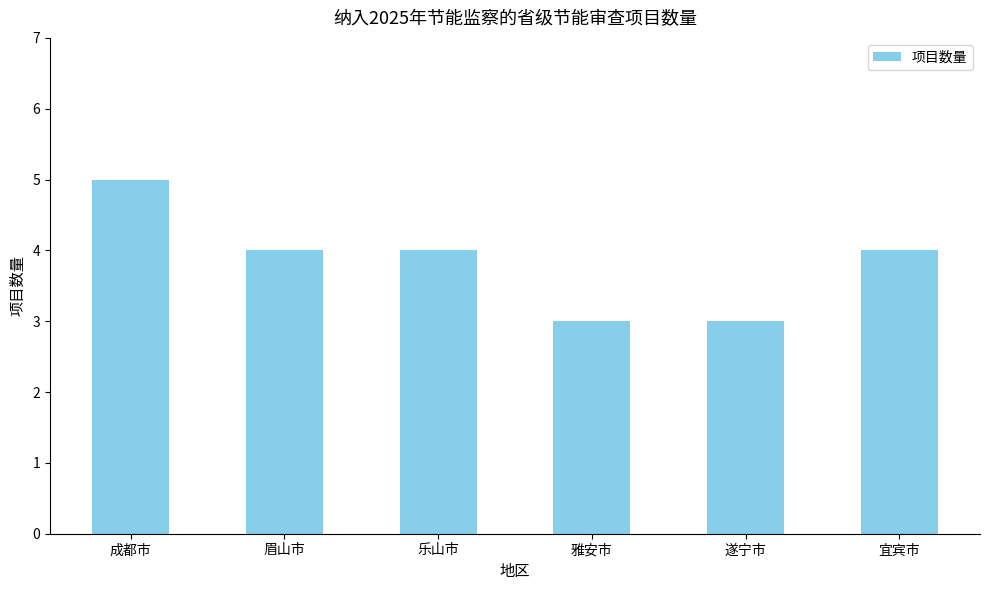

Which has a higher value, 乐山市 or 成都市?

成都市